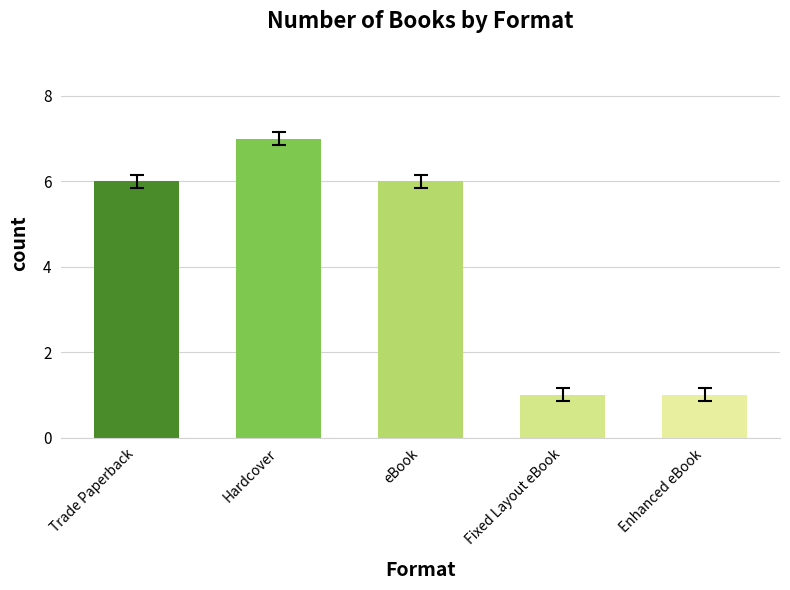

What position from the right is Trade Paperback?

5